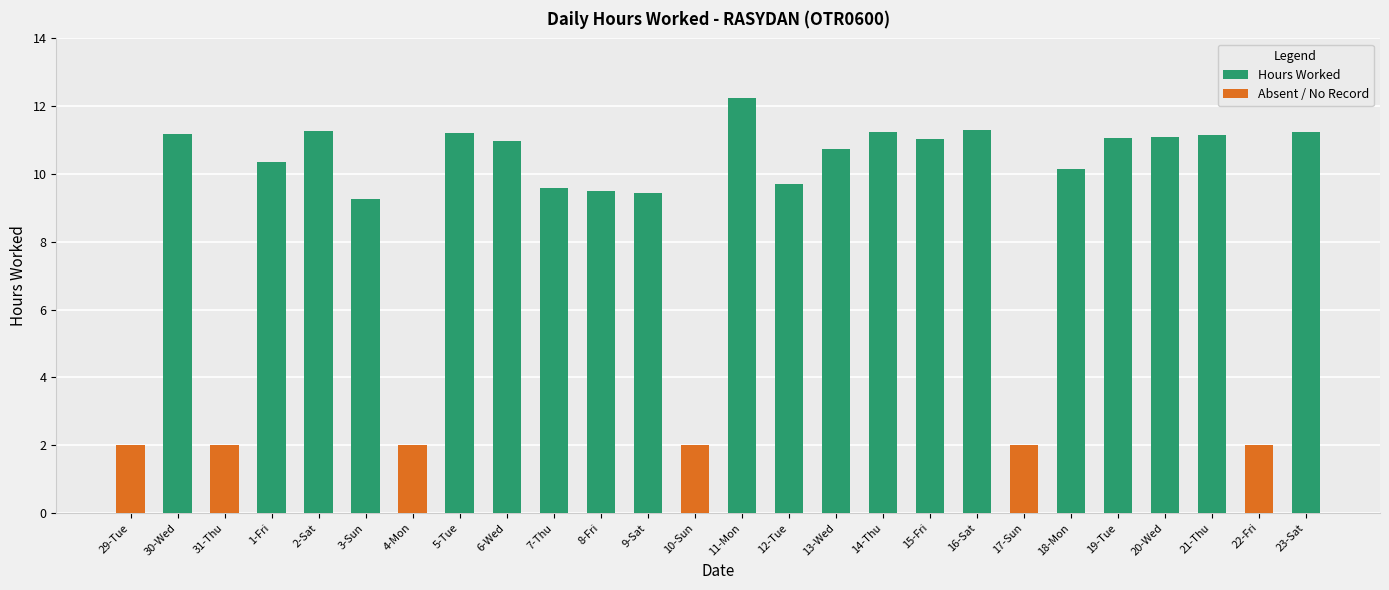

What is the difference between the highest and lowest values at 7-Thu?

9.6